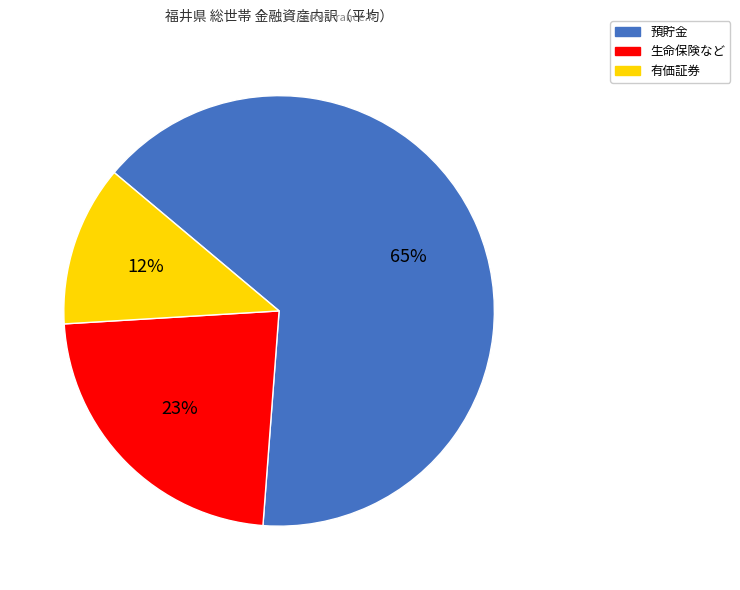

To the nearest percent, what portion does 生命保険など represent?

23%